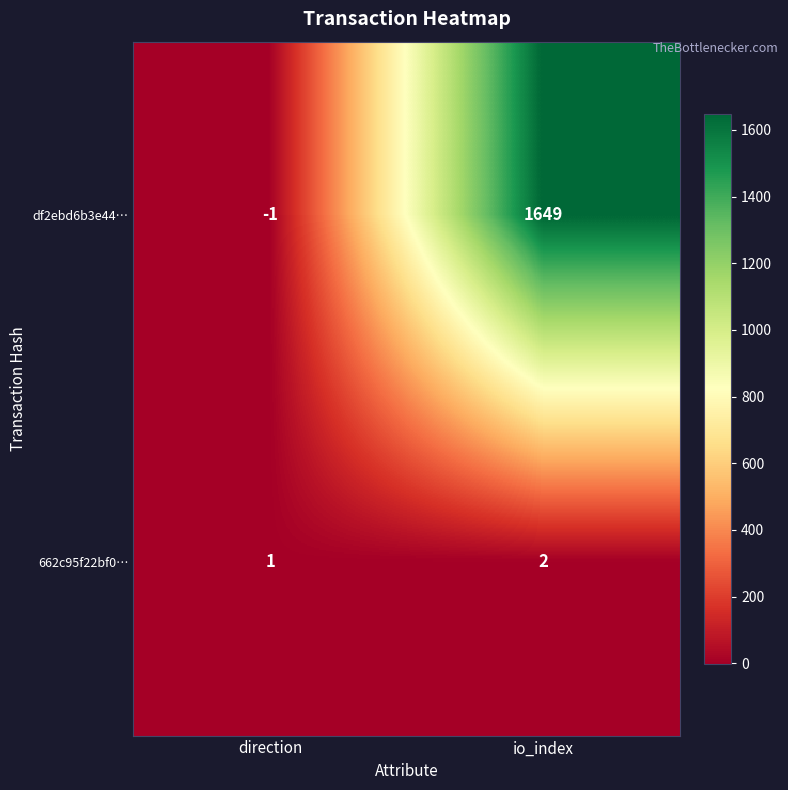

At how many categories does at least one series exceed 990?

1